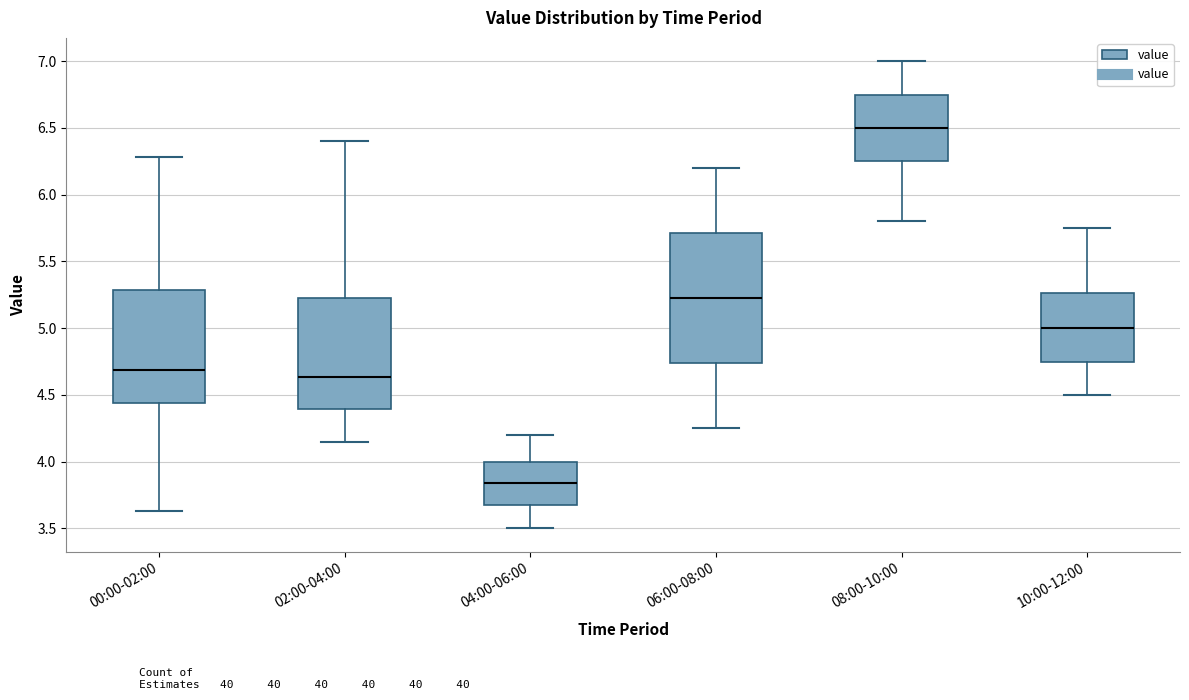

Comparing the boxes themselves (not the whiskers), which one is the tallest?

06:00-08:00